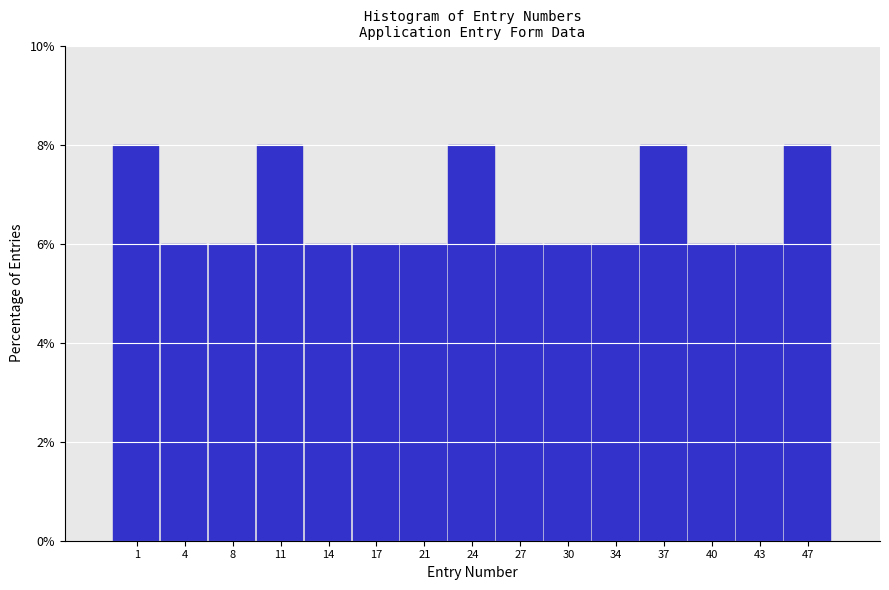

Reading left to right, transcribe all the data shown in this chart.

8	6	6	8	6	6	6	8	6	6	6	8	6	6	8